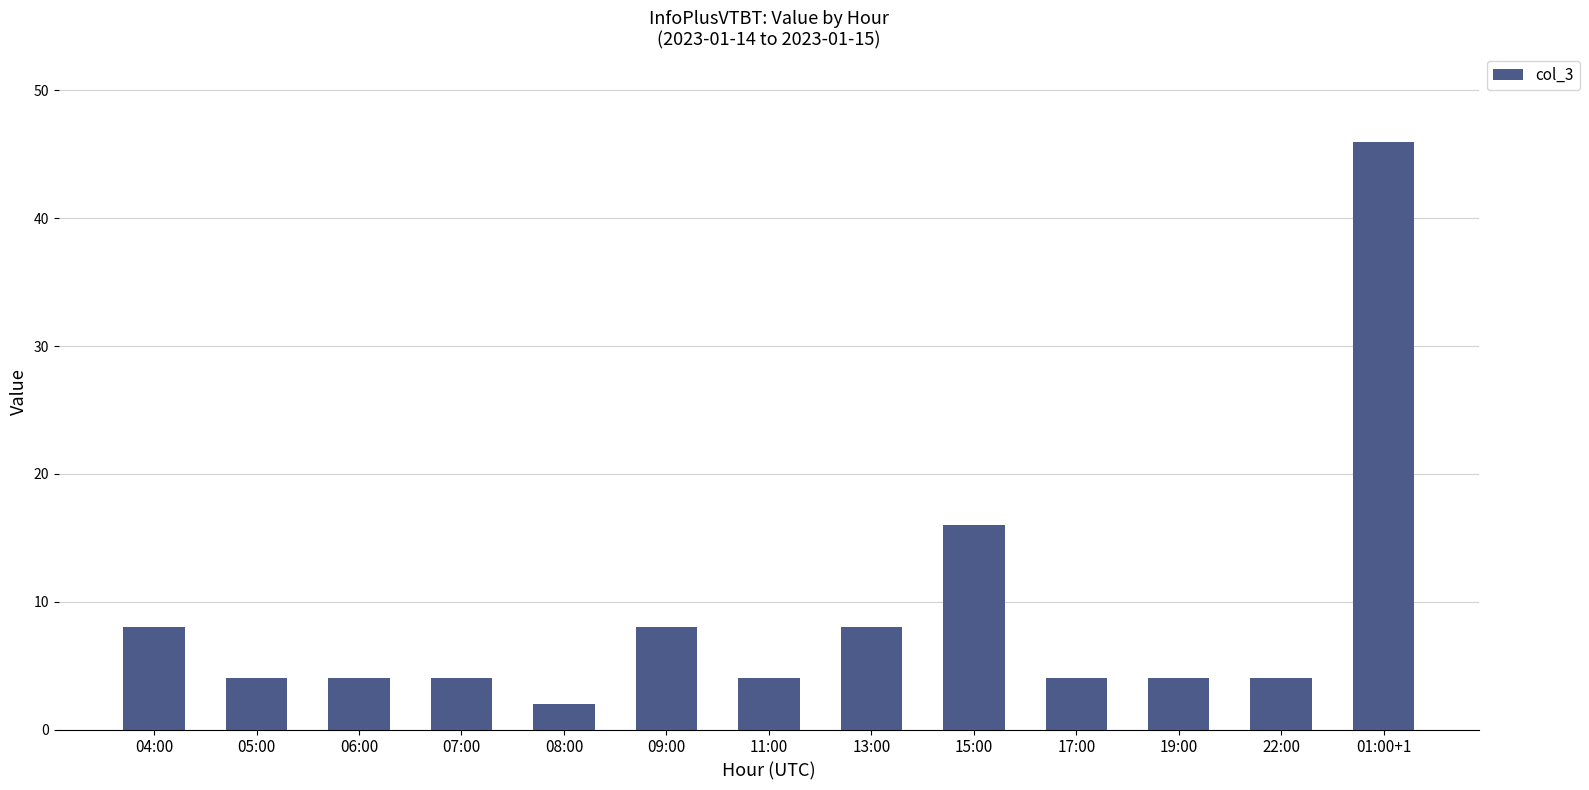

The value at 11:00 is 4. True or false?

True